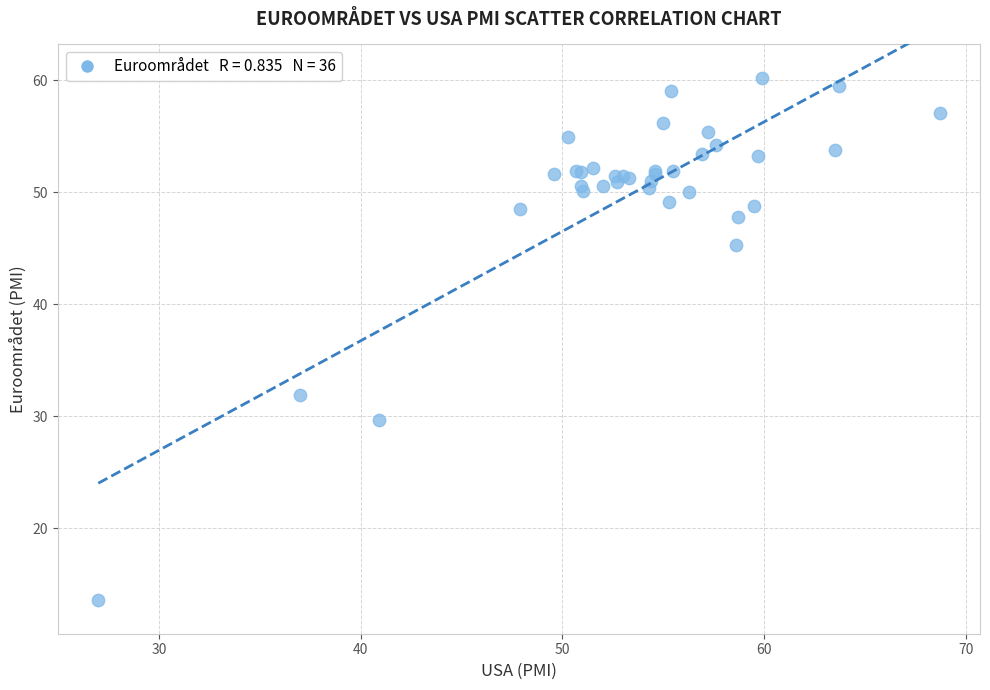

What Y value in the scatter plot is closest to 36?

31.9